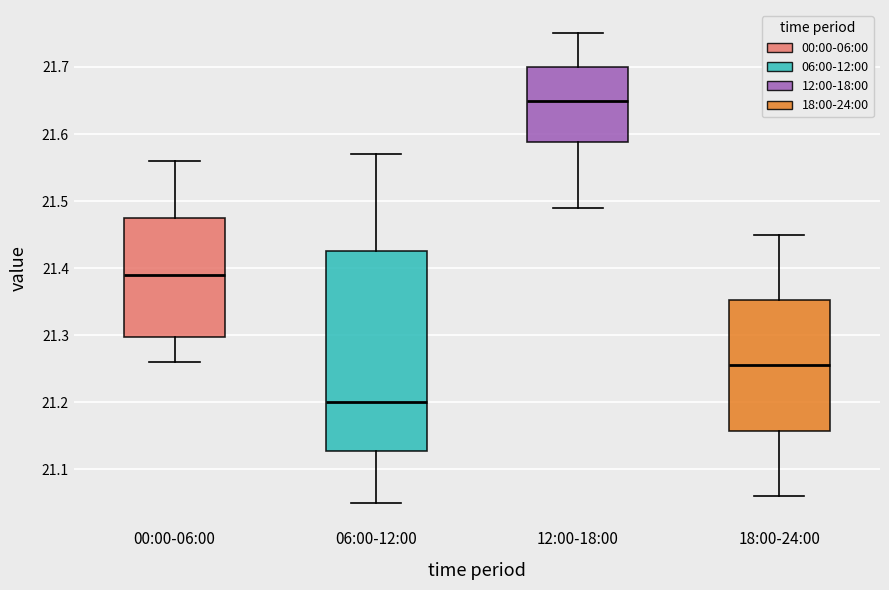

Comparing the boxes themselves (not the whiskers), which one is the tallest?

06:00-12:00